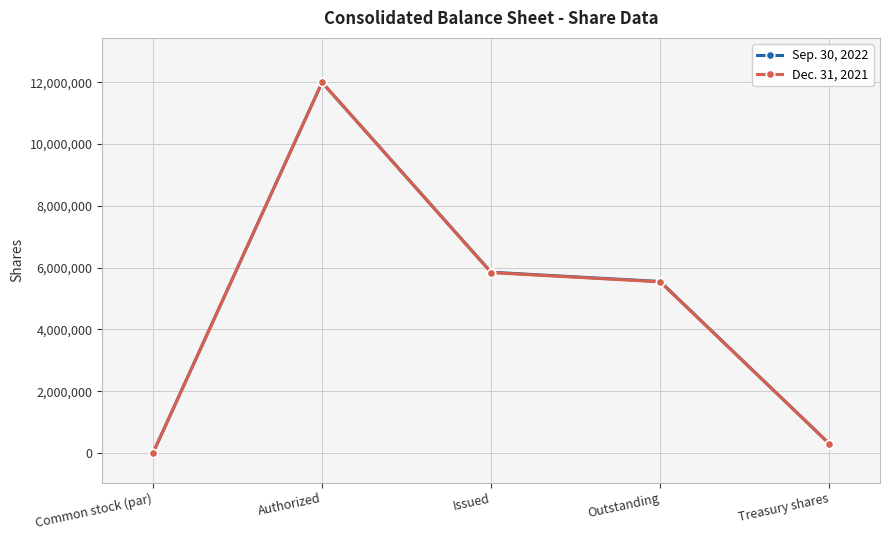

Is this an area chart (filled region under the line)?

No